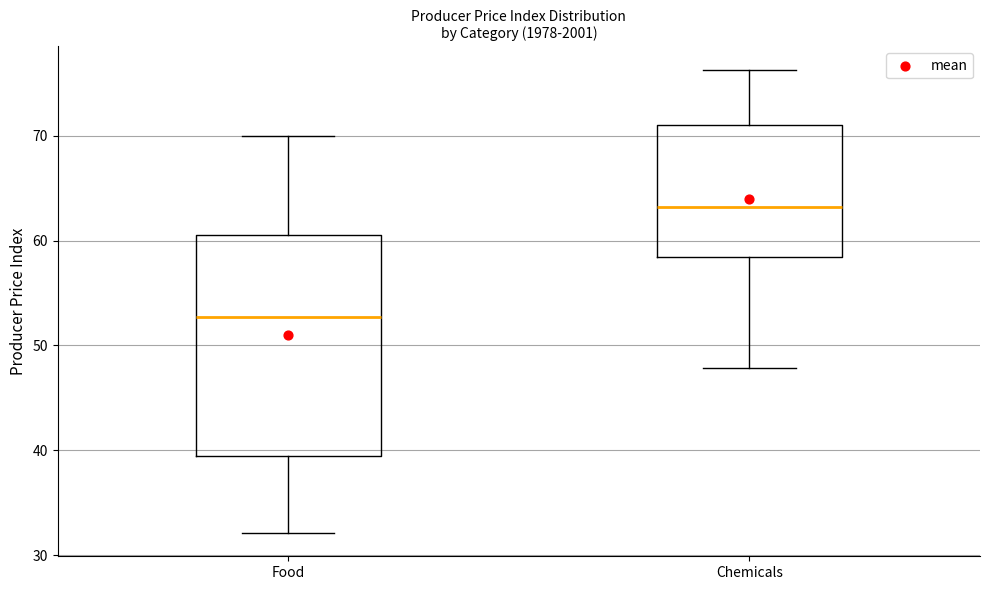

Reading left to right, read every box against the y-axis: the position of its median line, the range the box covers, and the ends of its whiskers. The values are not printed on the chart, so give them approximately, as read against the axis.

Food: median 53, box 39 to 61, whiskers 32 to 70
Chemicals: median 63, box 58 to 71, whiskers 48 to 76